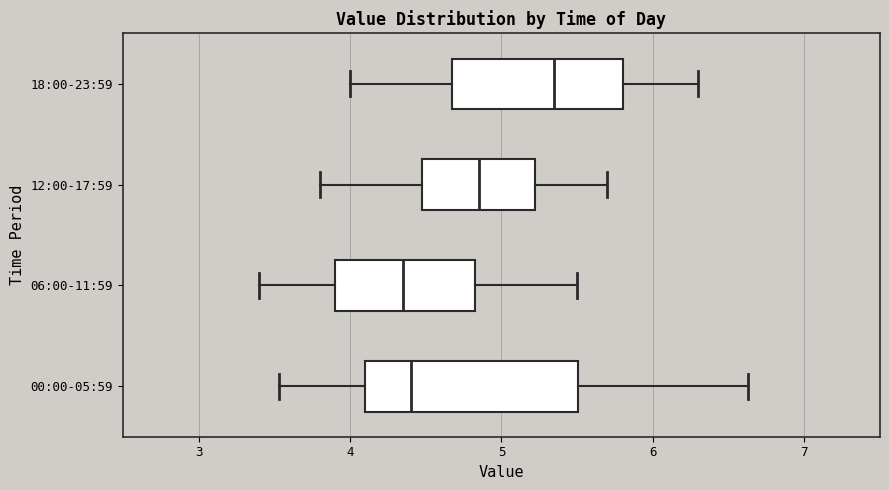

Reading bottom to top, read every box against the x-axis: the position of its median line, the range the box covers, and the ends of its whiskers. The values are not printed on the chart, so give them approximately, as read against the axis.

00:00-05:59: median 4.4, box 4.1 to 5.5, whiskers 3.5 to 6.6
06:00-11:59: median 4.4, box 3.9 to 4.8, whiskers 3.4 to 5.5
12:00-17:59: median 4.9, box 4.5 to 5.2, whiskers 3.8 to 5.7
18:00-23:59: median 5.4, box 4.7 to 5.8, whiskers 4.0 to 6.3